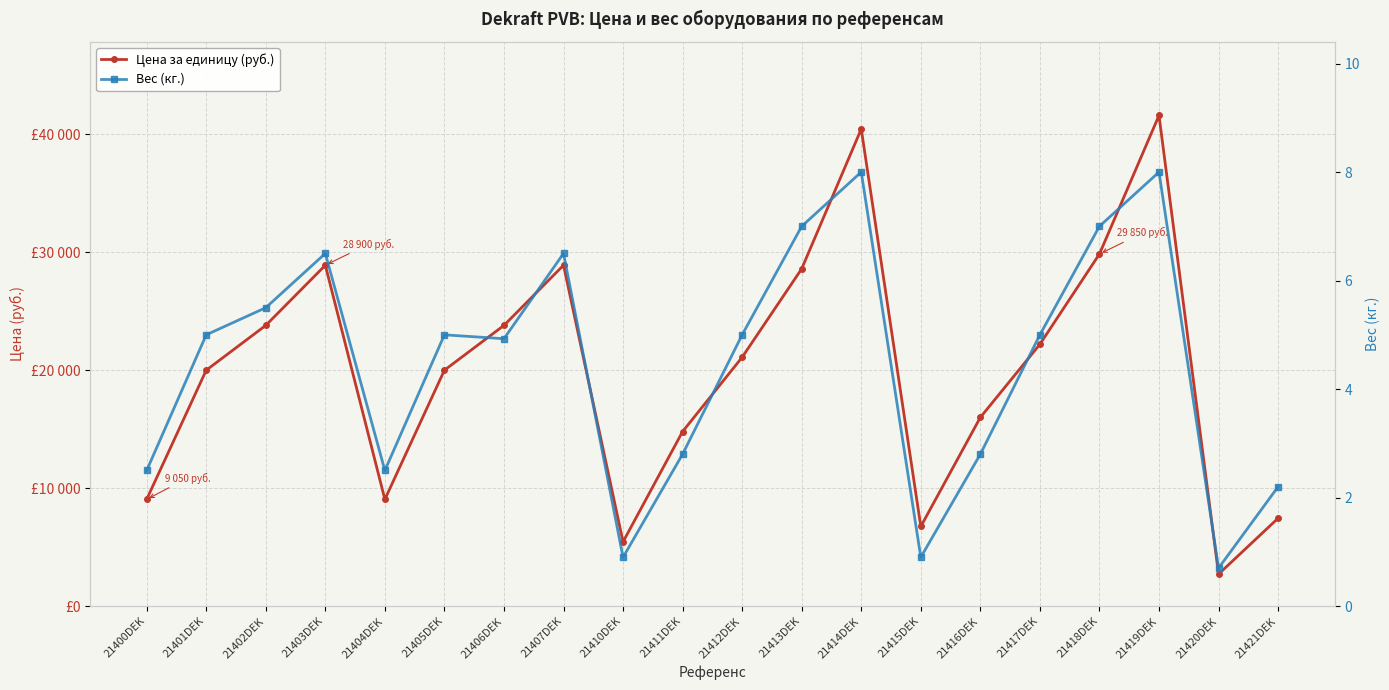

What is the sum of all Вес (кг.) values?

88.7